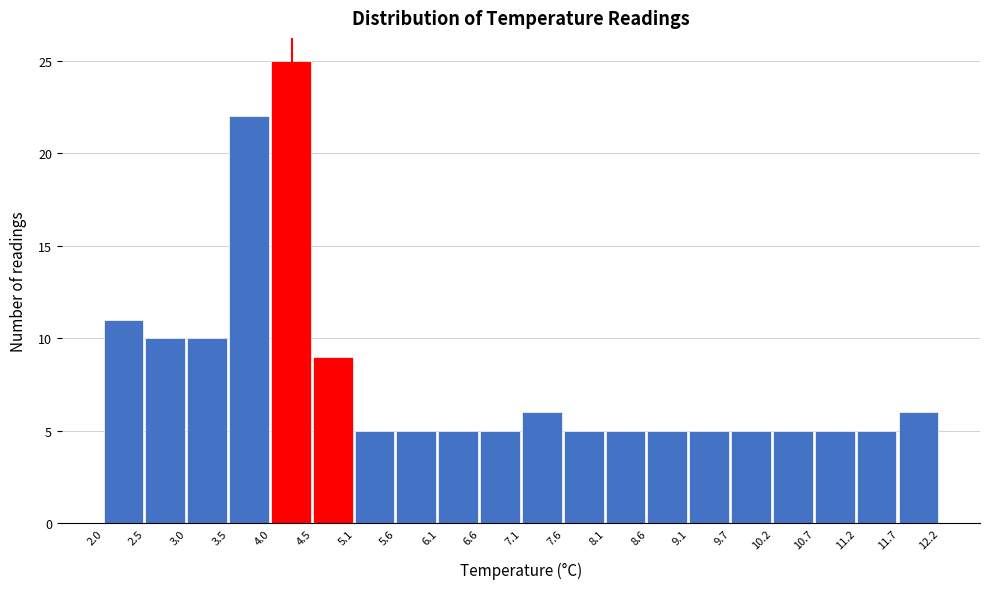

What is the height of the bar covering 2.5 to 3.0 on the x-axis? The values are not printed on the chart, so give them approximately, as read against the axis.

10